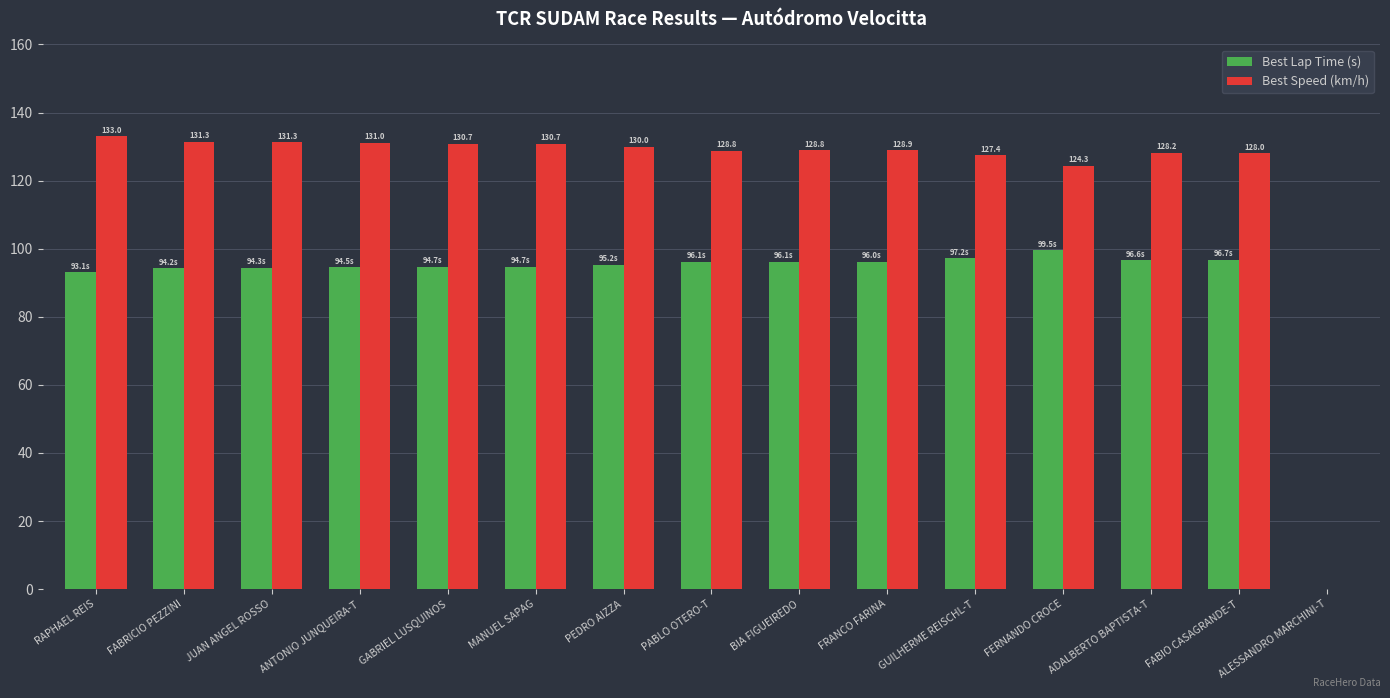

What value does the Best Lap Time (s) series have at PEDRO AIZZA?

95.2